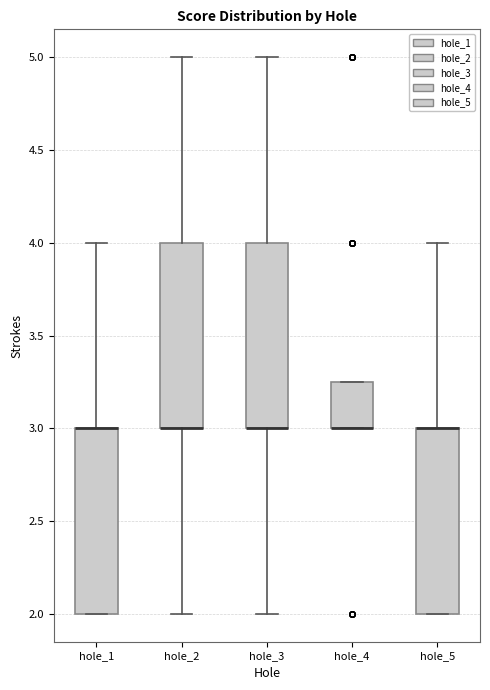

Where is the lower edge of the box for hole_5 on the y-axis? The values are not printed on the chart, so give them approximately, as read against the axis.

2.00